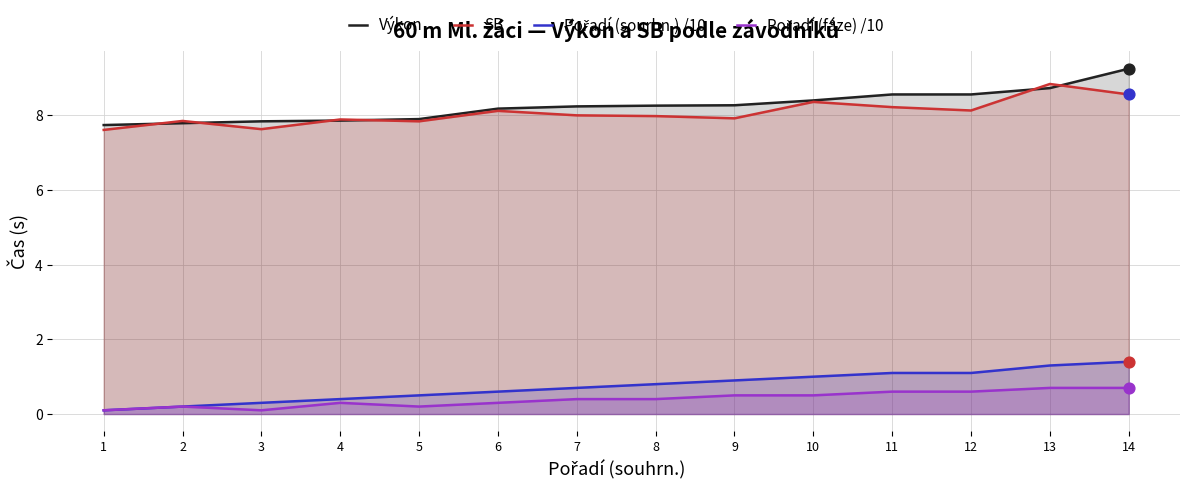

At how many categories does at least one series exceed 6?

14